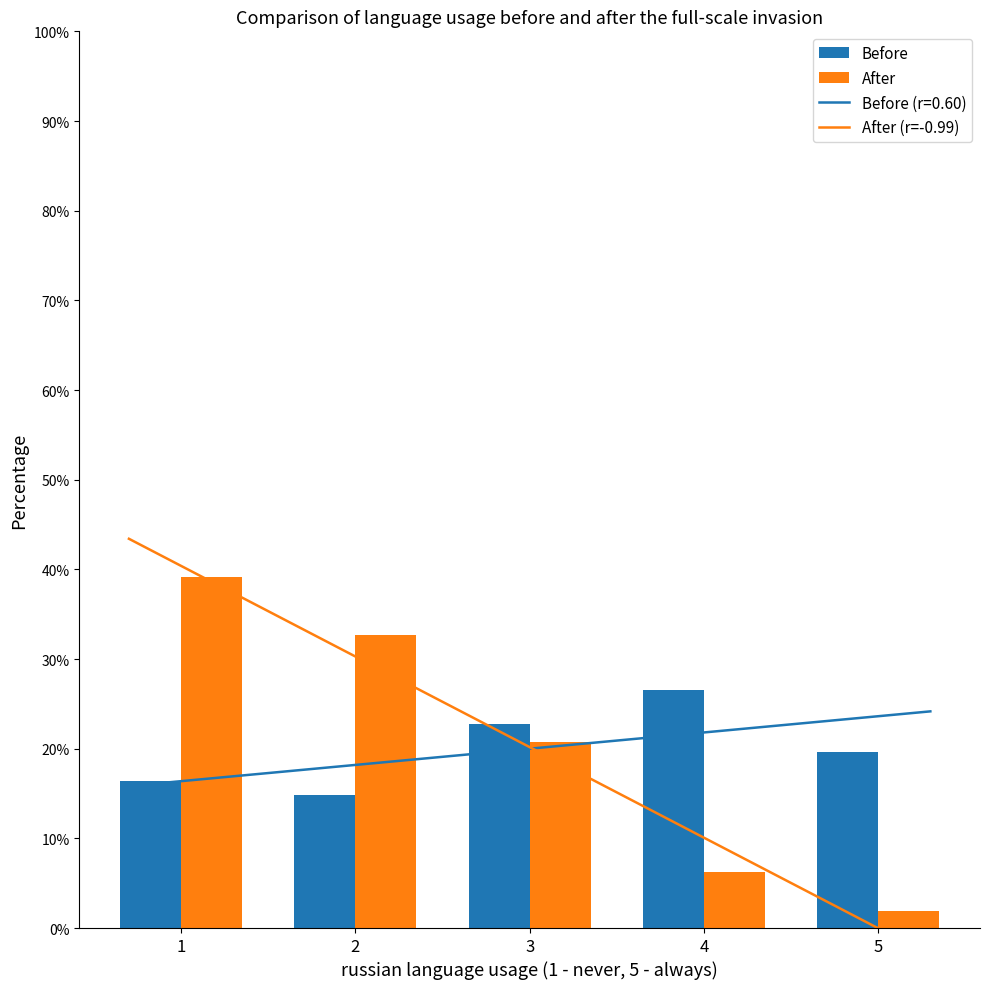

Which series changed the most between 1 and 5?

After